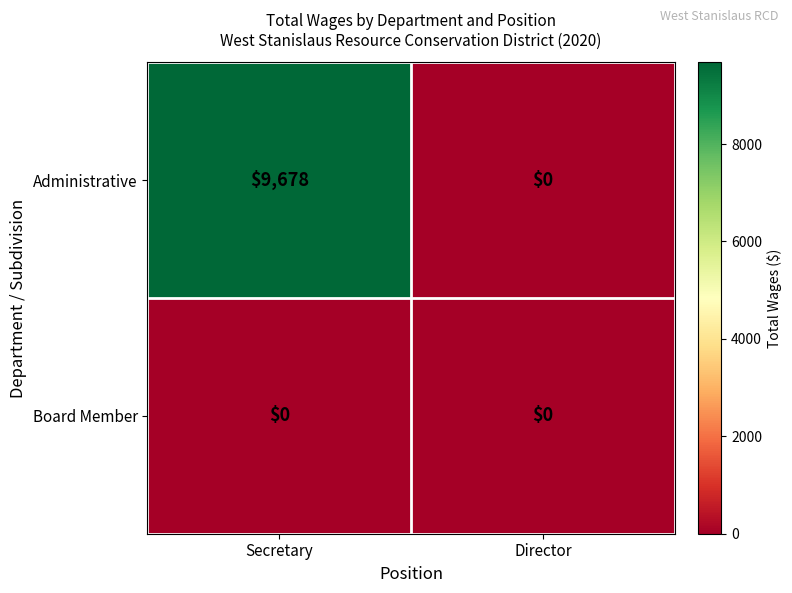

Which category has the highest value across all series?

Secretary